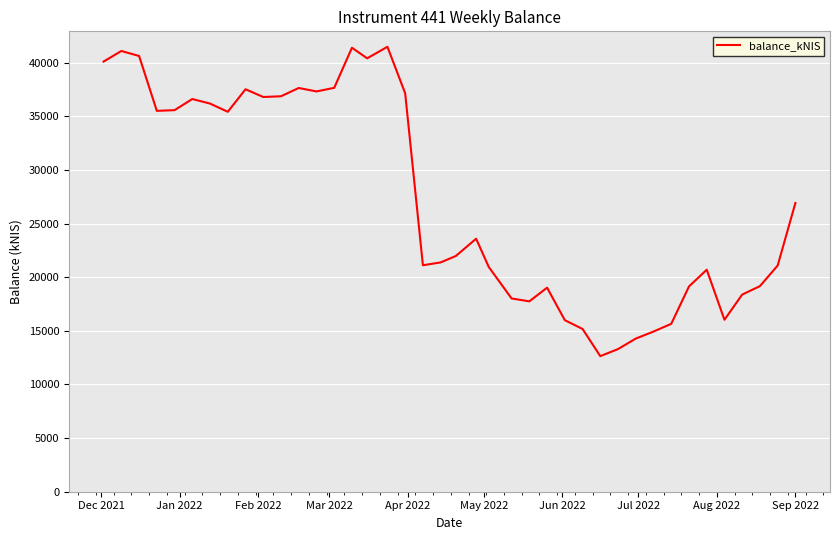

Count the number of values greater than 23594.

20